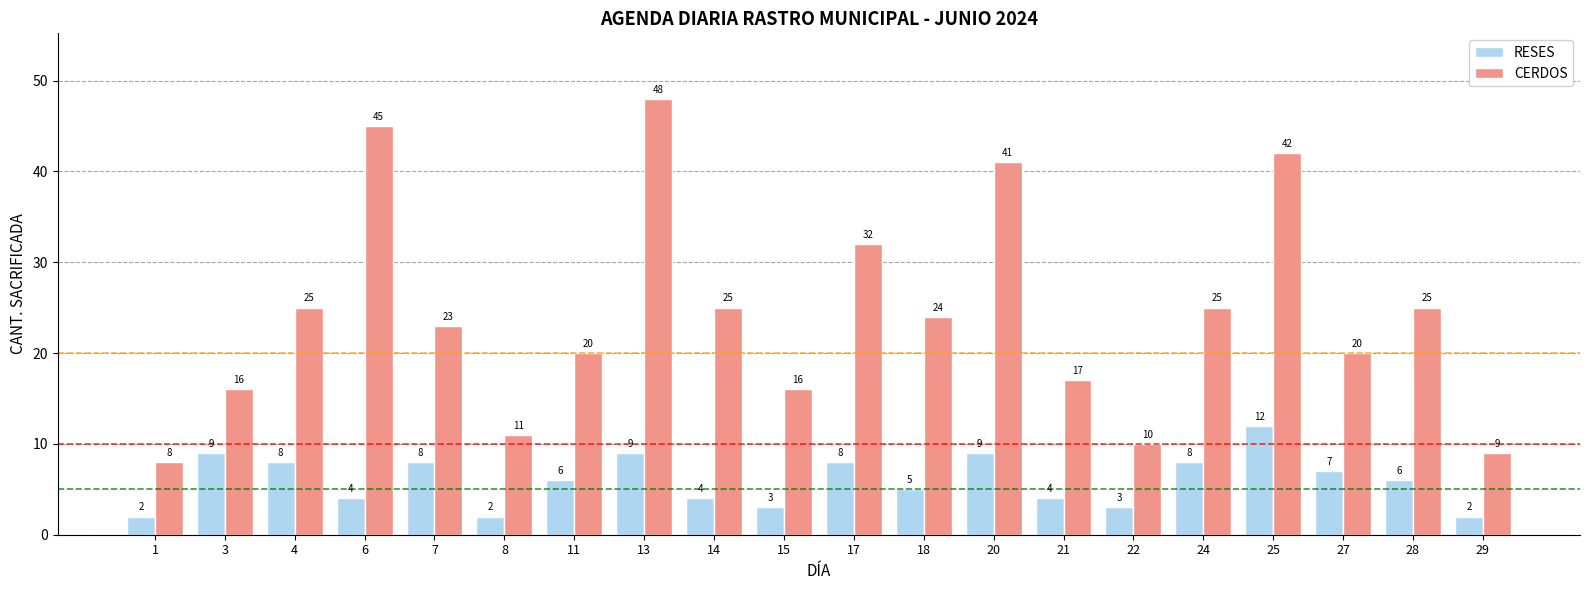

What is the greatest value displayed?

48